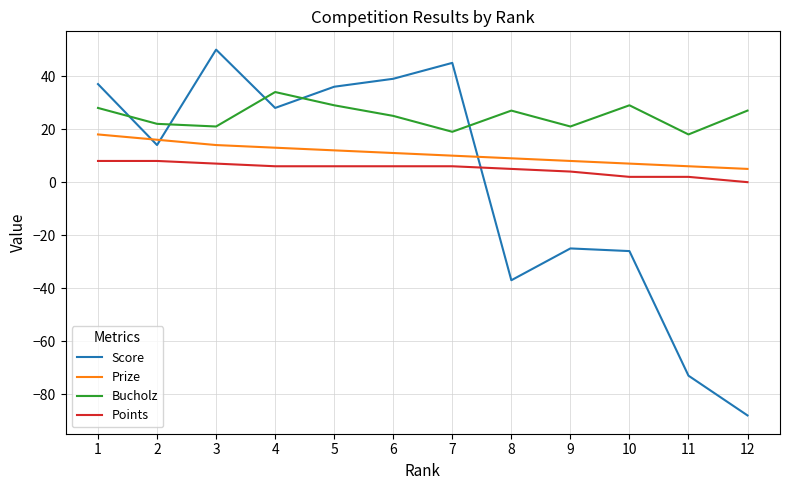

True or false: Points and Prize intersect in this chart.

False